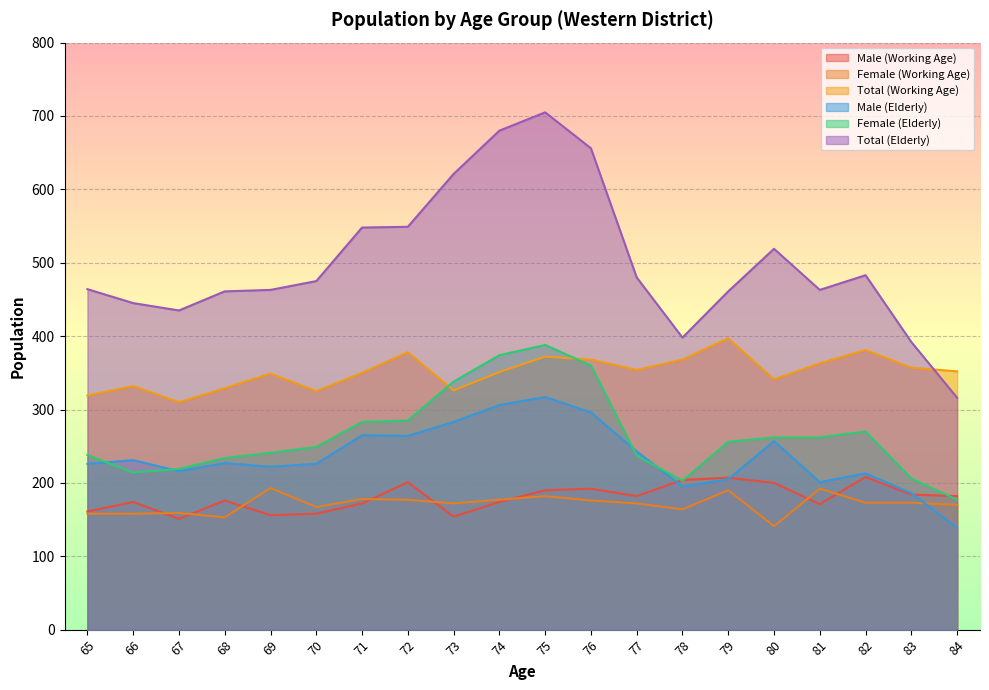

Between which two adjacent categories do Male (Working Age) and Female (Elderly) first intersect?

77 and 78